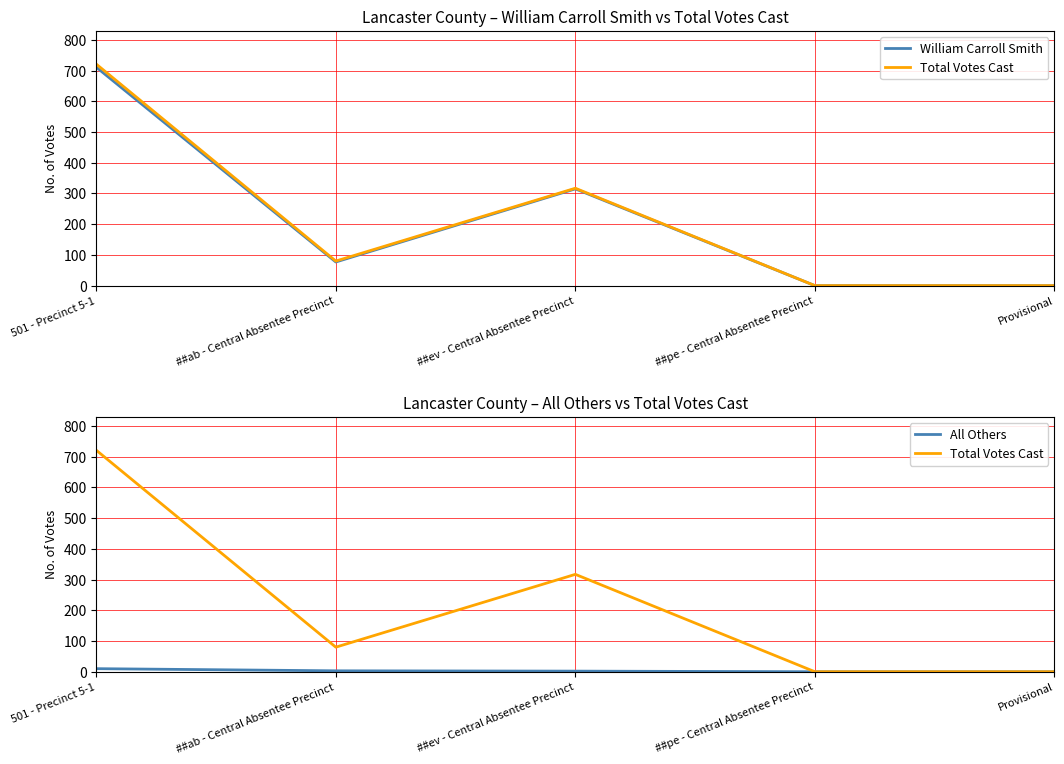

Which category has the lowest value in the All Others series?

##pe - Central Absentee Precinct